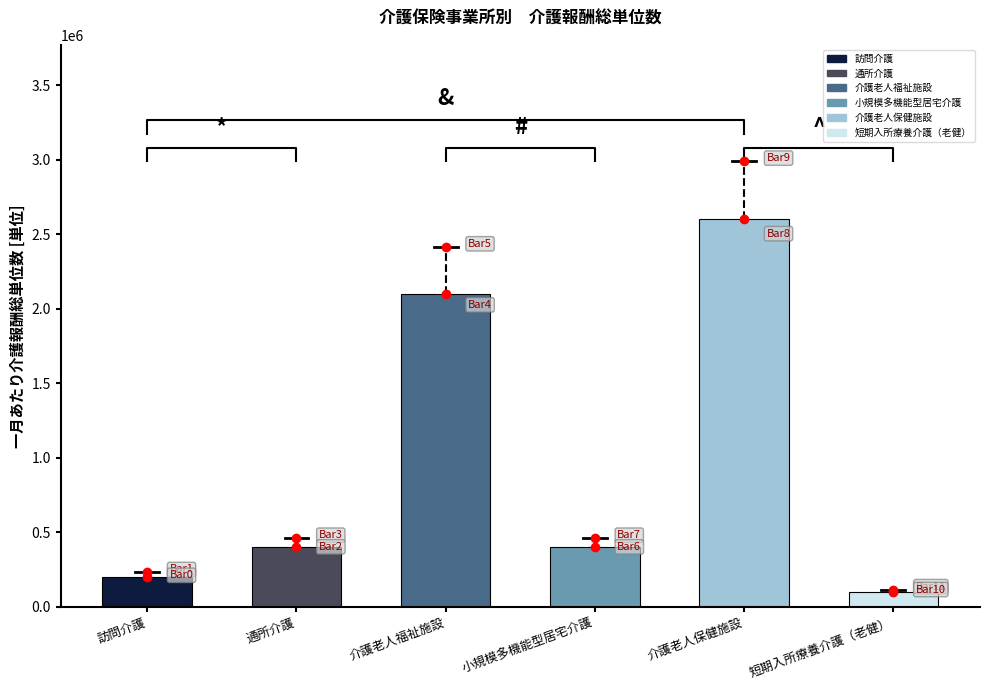

Approximately how many times larger is the value at 訪問介護 compared to 短期入所療養介護（老健）?

2.0